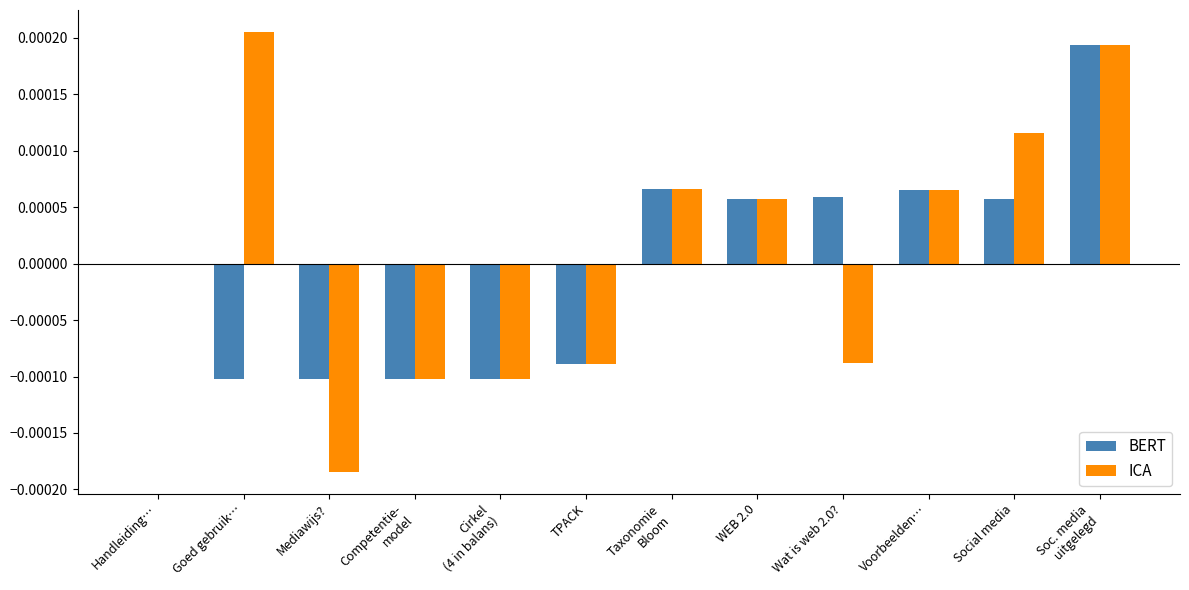

Does the chart contain stacked bars?

No